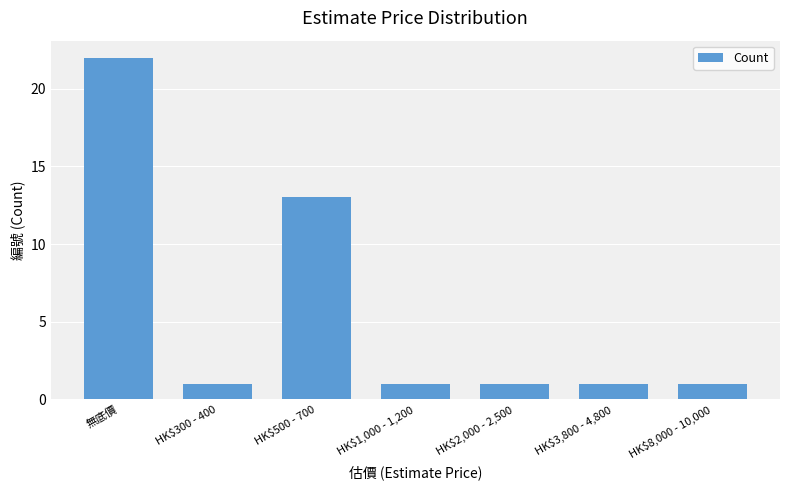

What is the label of the 6th bar from the left?

HK$3,800 - 4,800